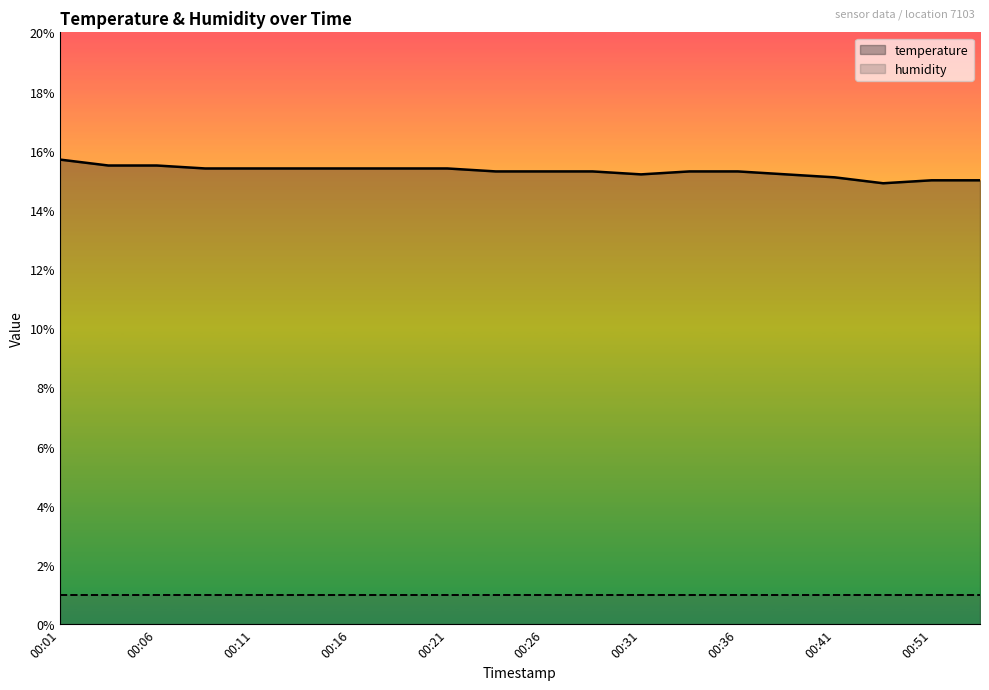

The value of humidity at 15 is 1.0. True or false?

True